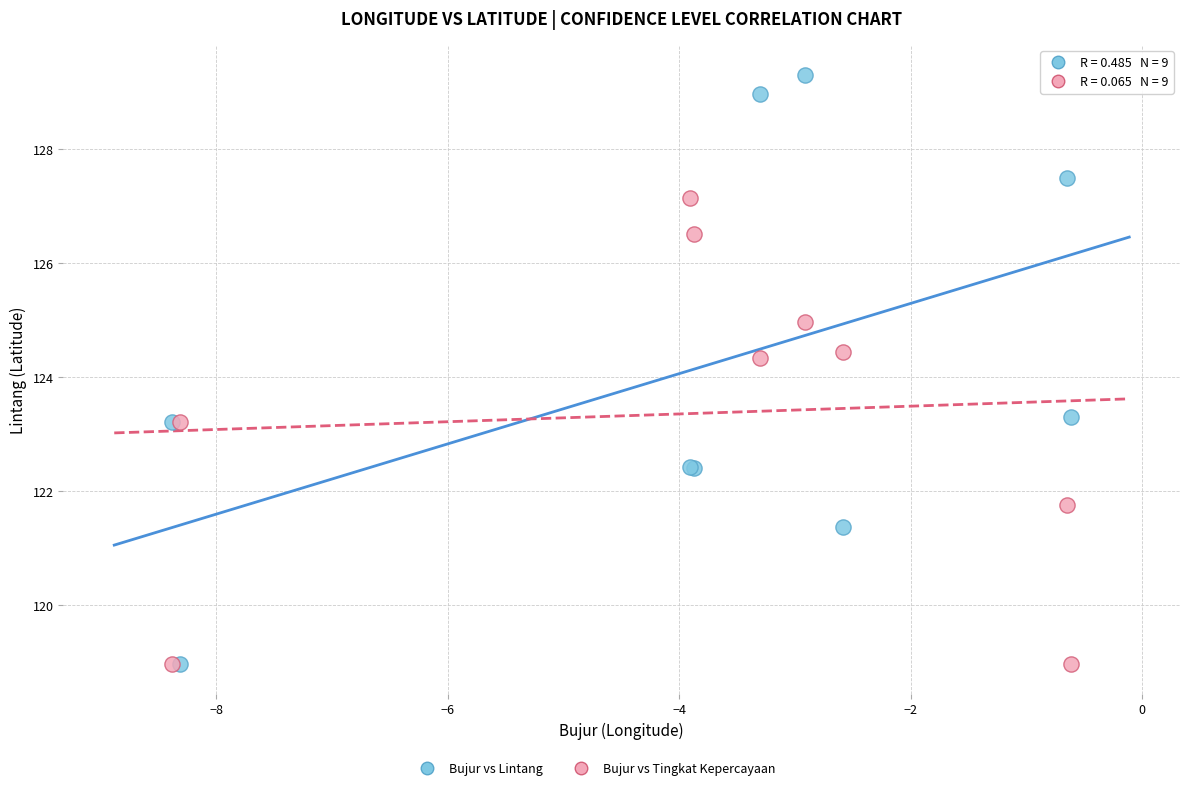

Which series has the largest Y range (max minus min)?

Bujur vs Lintang